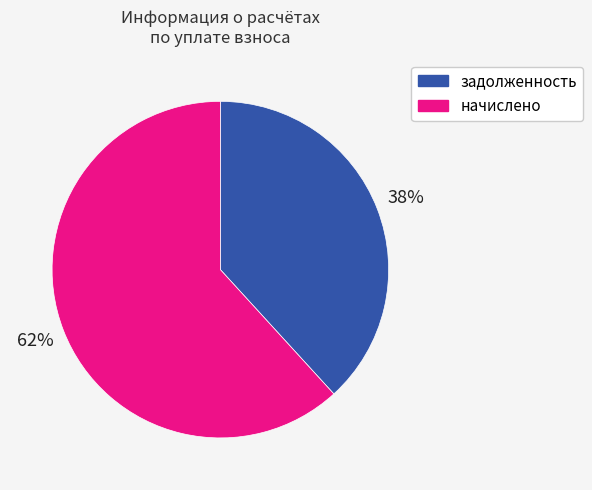

Is there a majority slice in this chart?

Yes